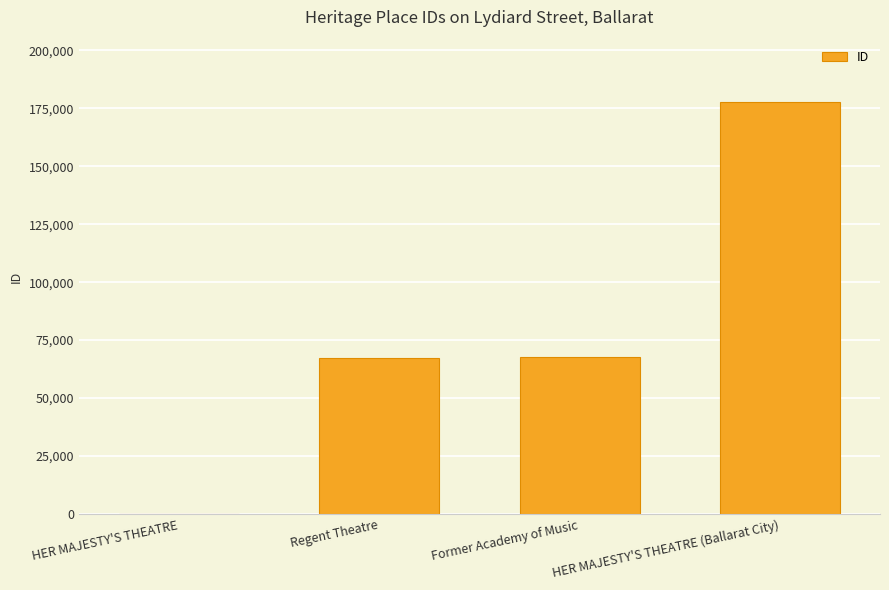

Which category has the highest value across all series?

HER MAJESTY'S THEATRE (Ballarat City)